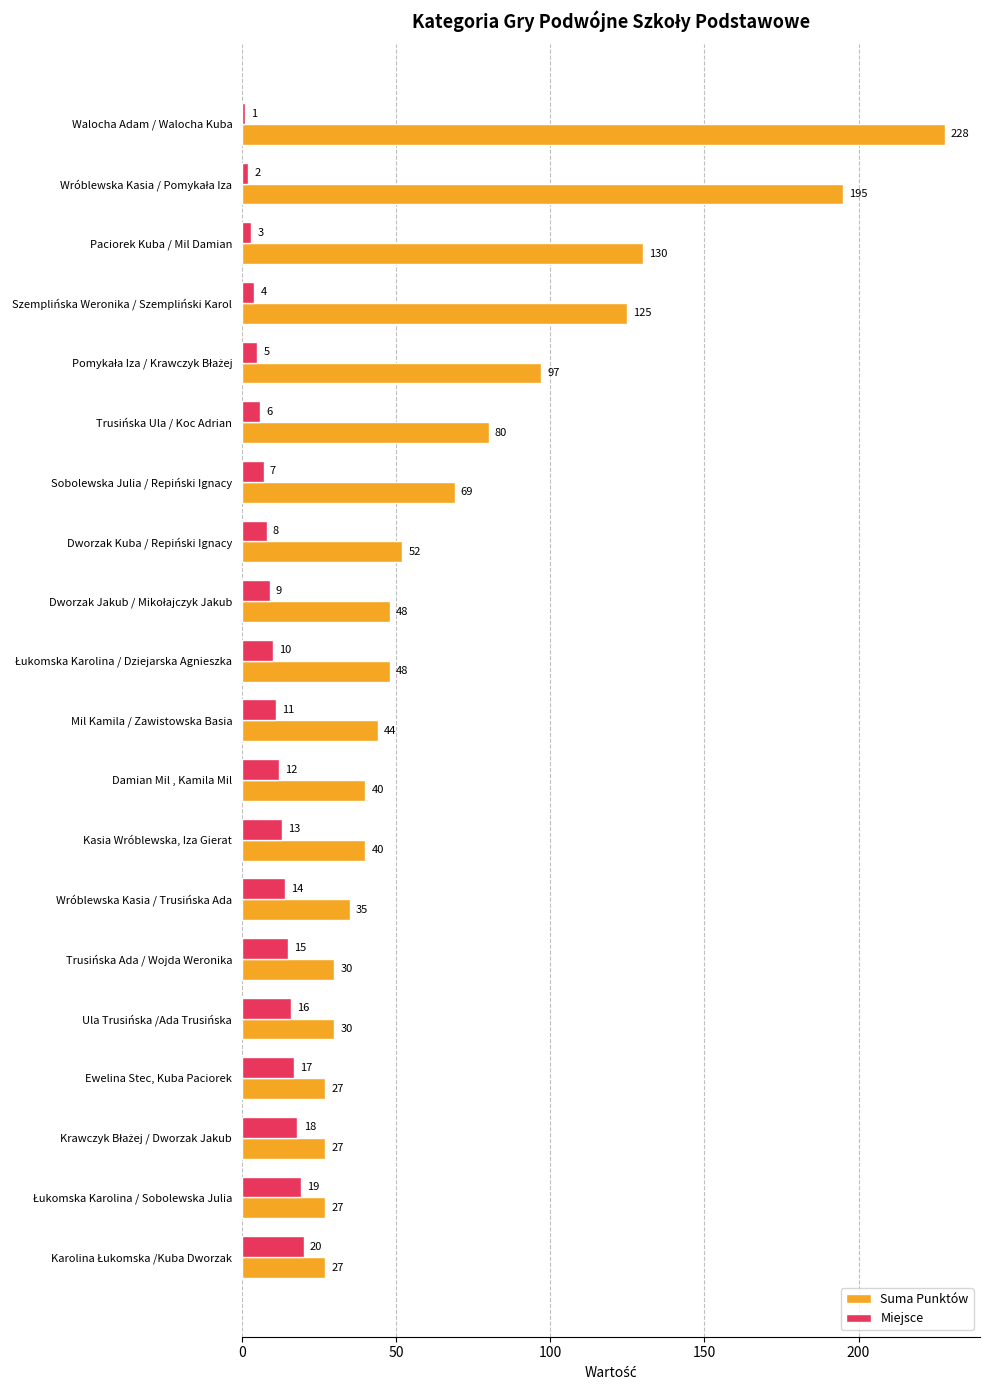

At Kasia Wróblewska, Iza Gierat, list the series in order from largest to smallest.

Suma Punktów, Miejsce